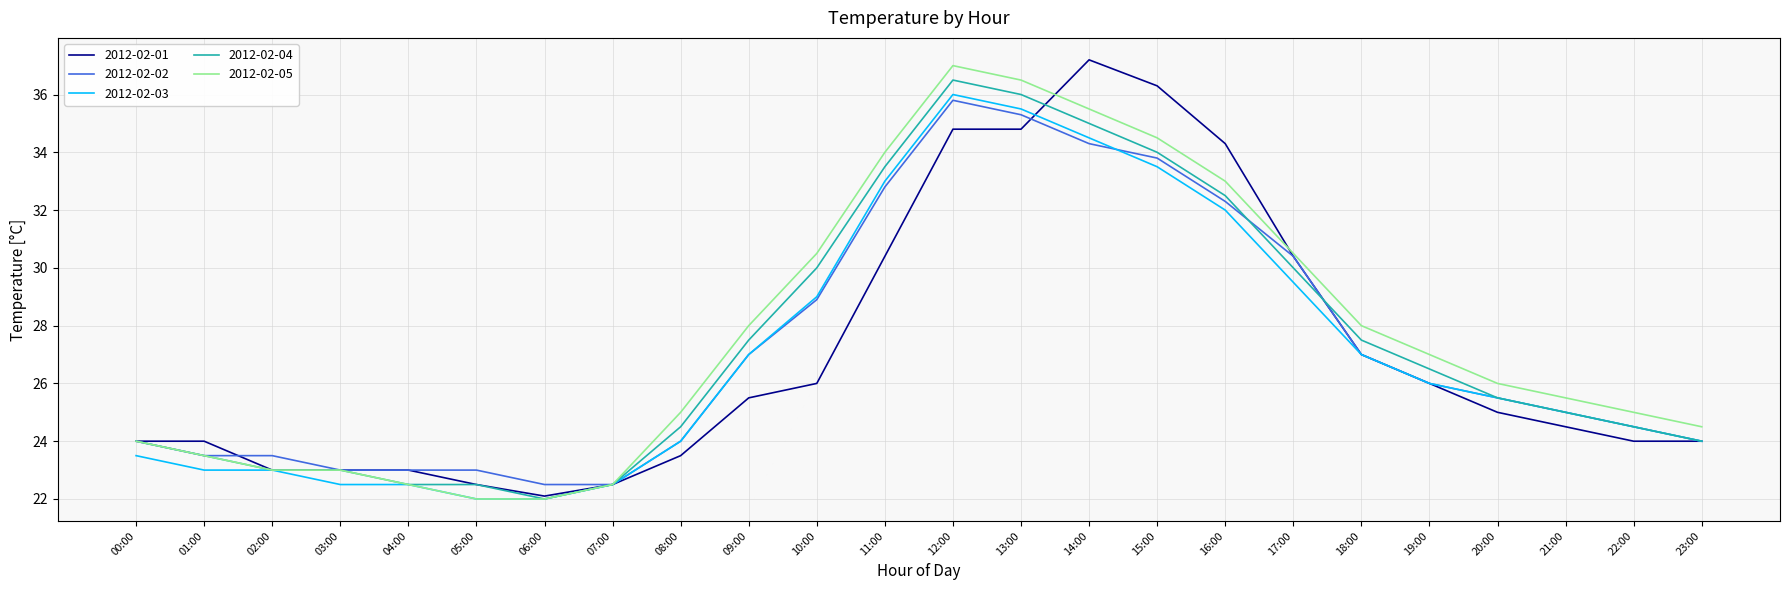

Rank the series by their maximum value, from lowest to highest.

2012-02-02, 2012-02-03, 2012-02-04, 2012-02-05, 2012-02-01